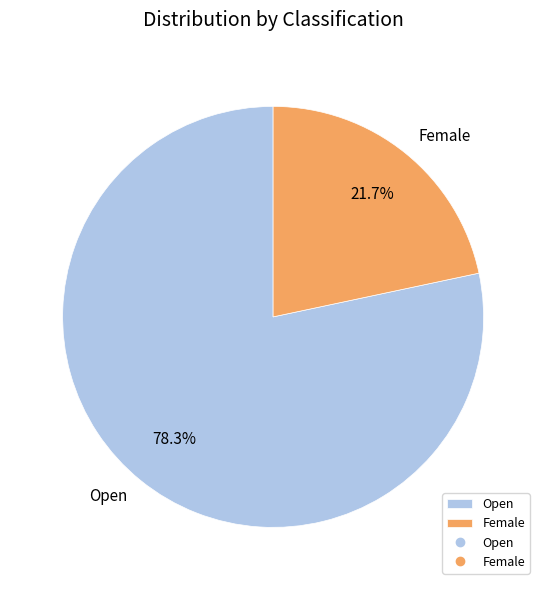

Which slice is the smallest?

Female